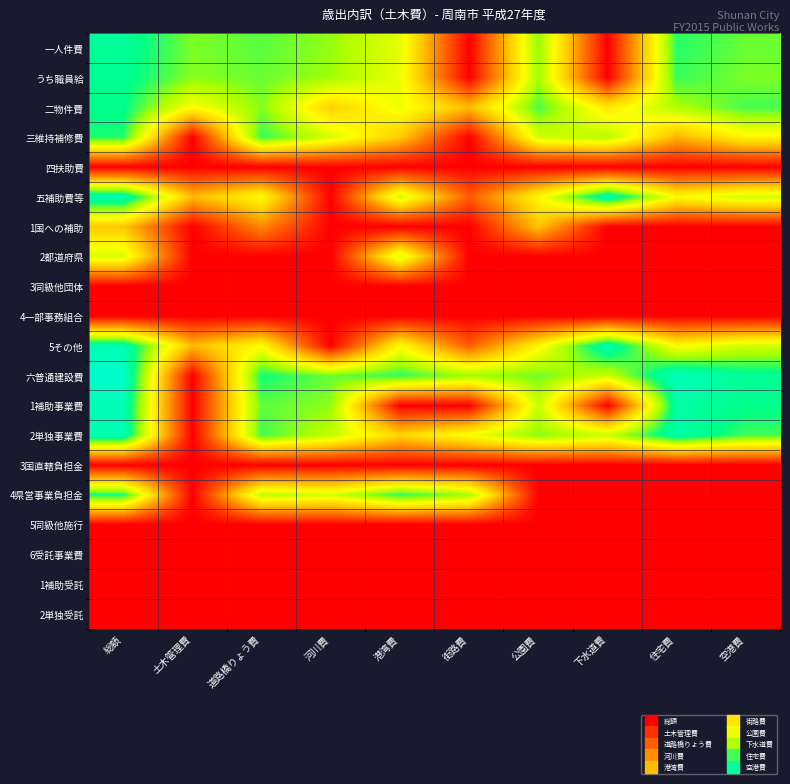

At which category is the sum across all series the highest?

総額